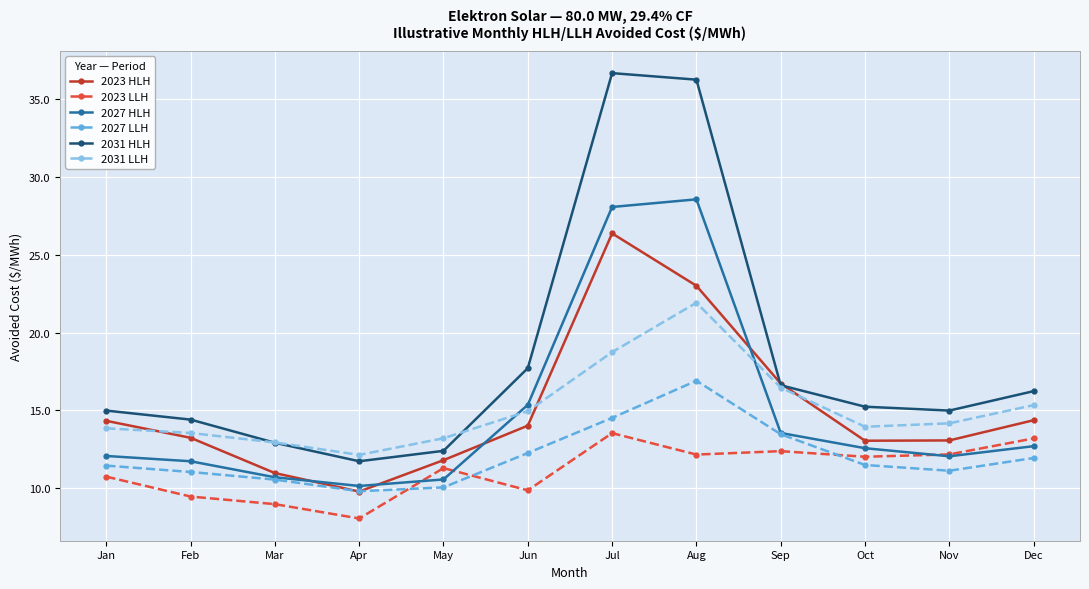

What is the lowest value of the 2027 LLH series?

9.8